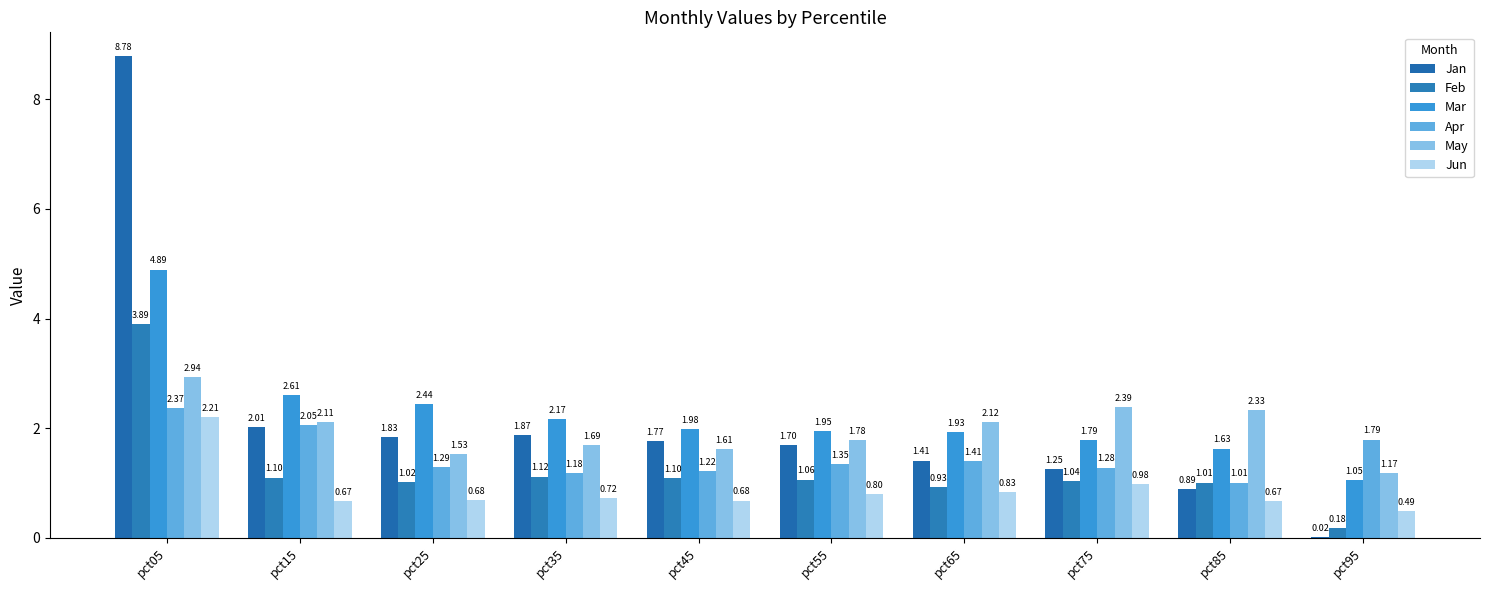

How many groups of bars are there?

10